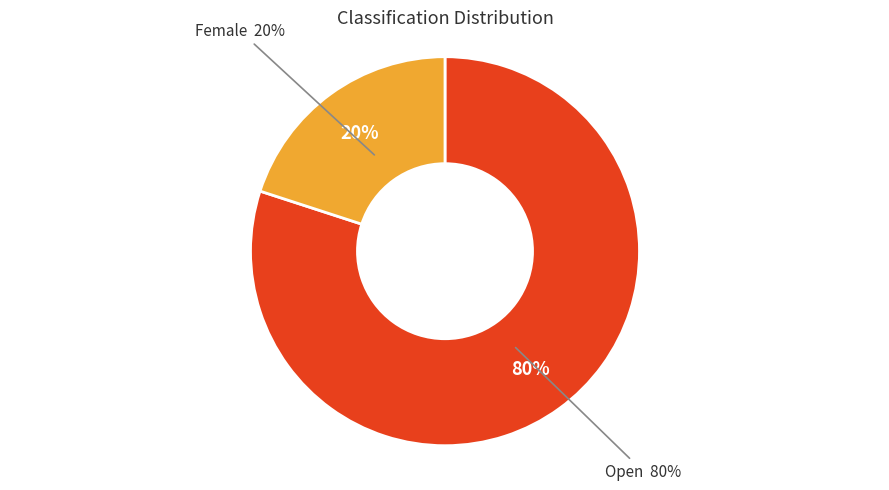

How many slices are in this pie chart?

2